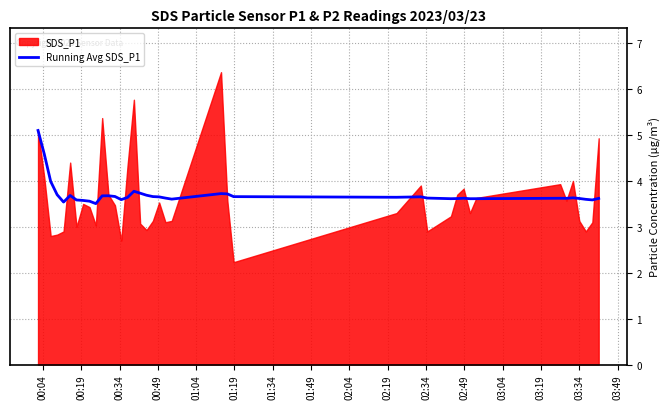

What is the label of the 14th point from the left?

03:19